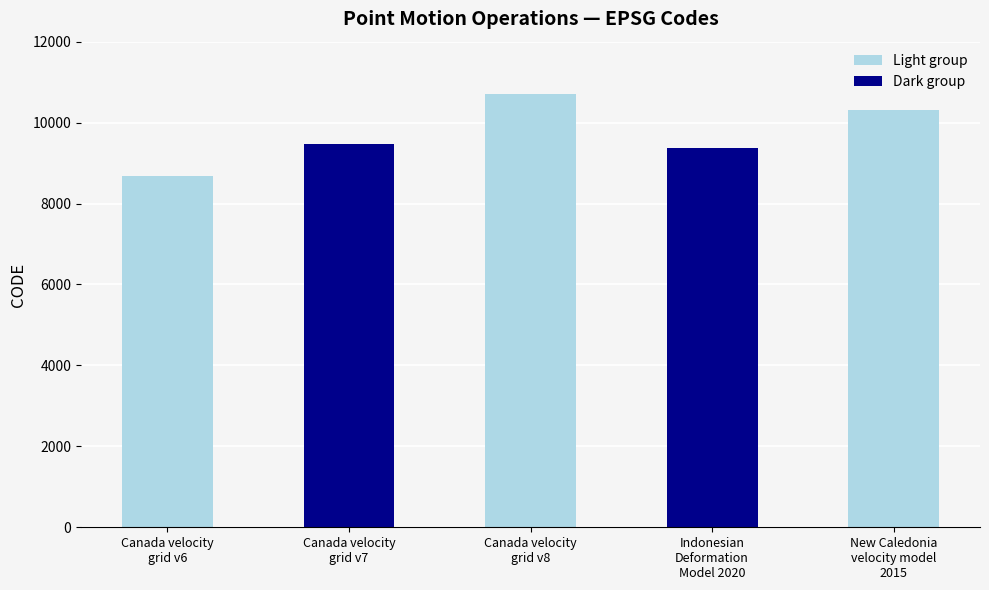

Reading left to right, transcribe all the data shown in this chart.

8676	9483	10707	9375	10323